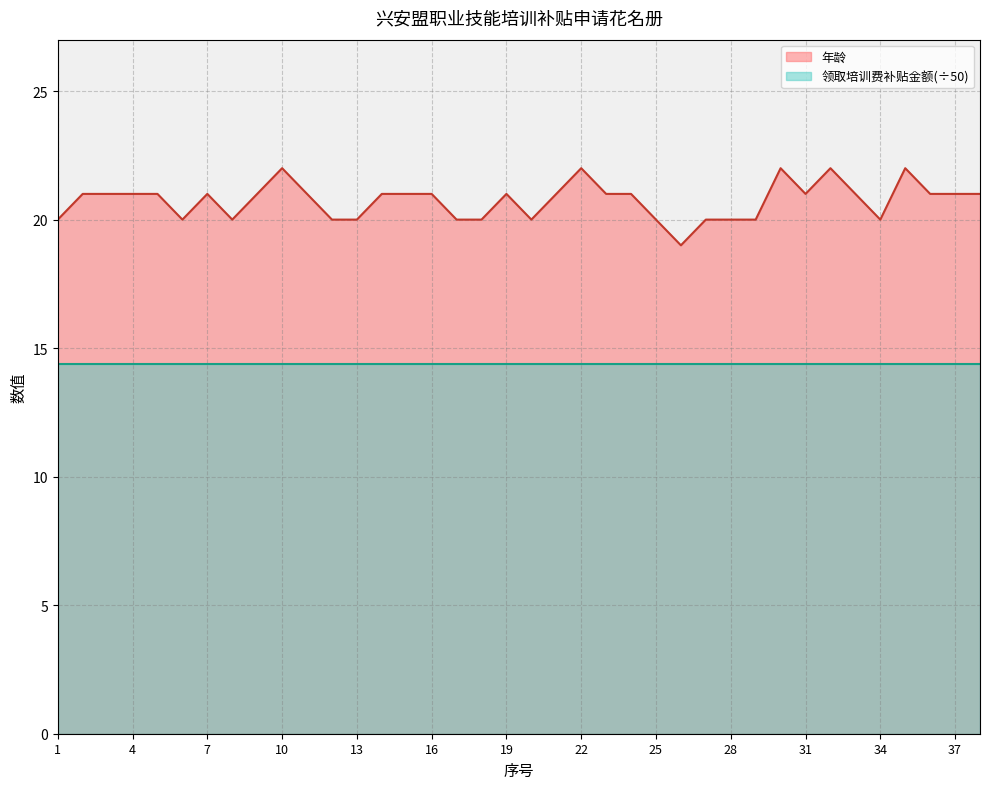

Rank the categories by value from highest to lowest.

10, 22, 30, 32, 35, 2, 3, 4, 5, 7, 9, 11, 14, 15, 16, 19, 21, 23, 24, 31, 33, 36, 37, 38, 1, 6, 8, 12, 13, 17, 18, 20, 25, 27, 28, 29, 34, 26